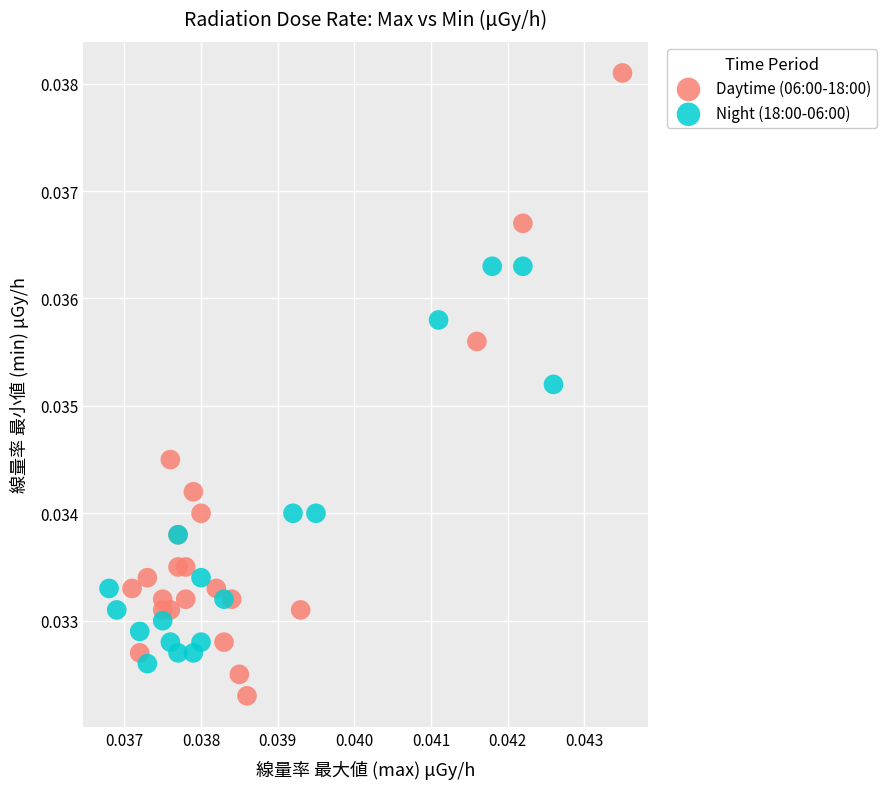

Which series reaches the minimum Y coordinate?

Daytime (06:00-18:00)